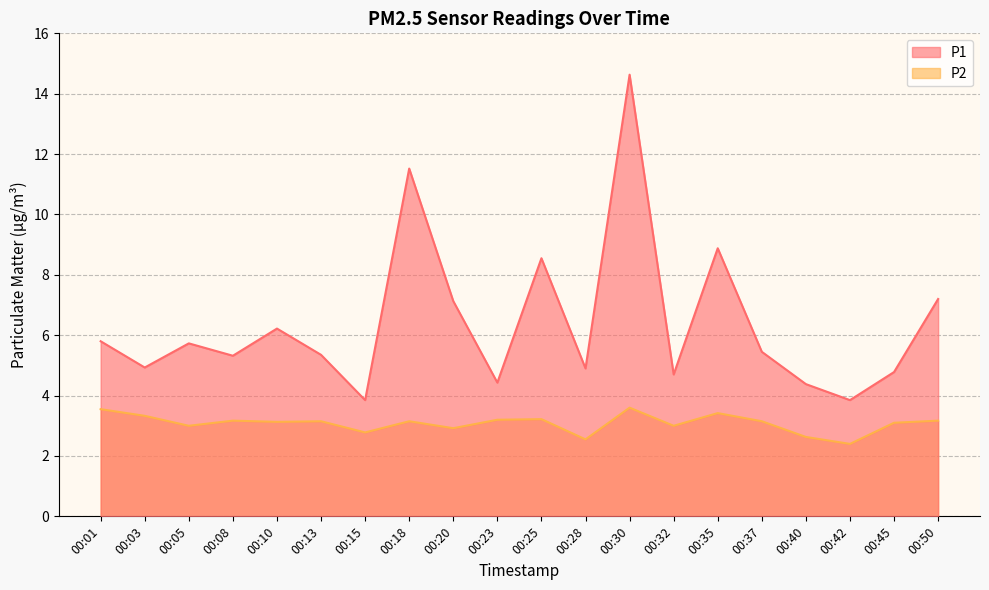

How many categories are shown in the chart?

20